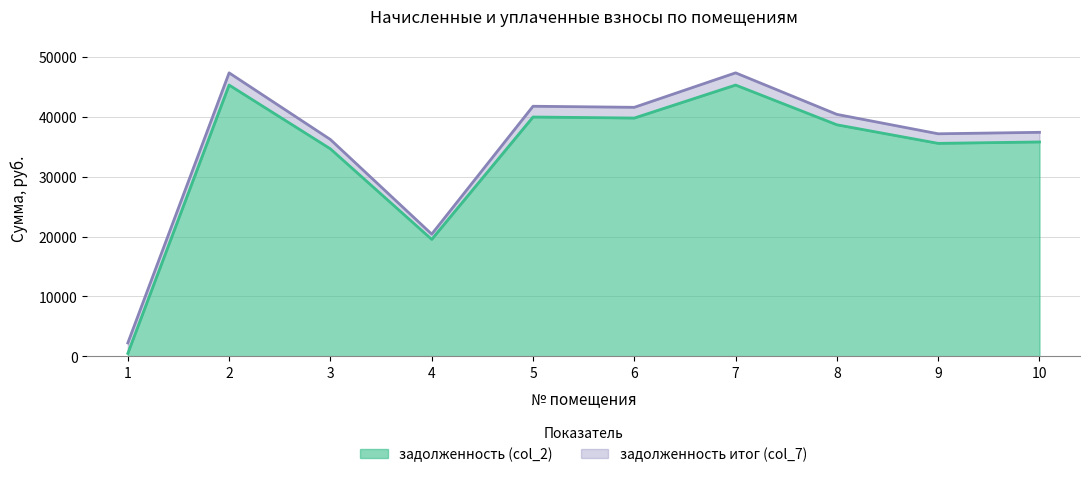

At which label does задолженность (col_2) reach its minimum?

1